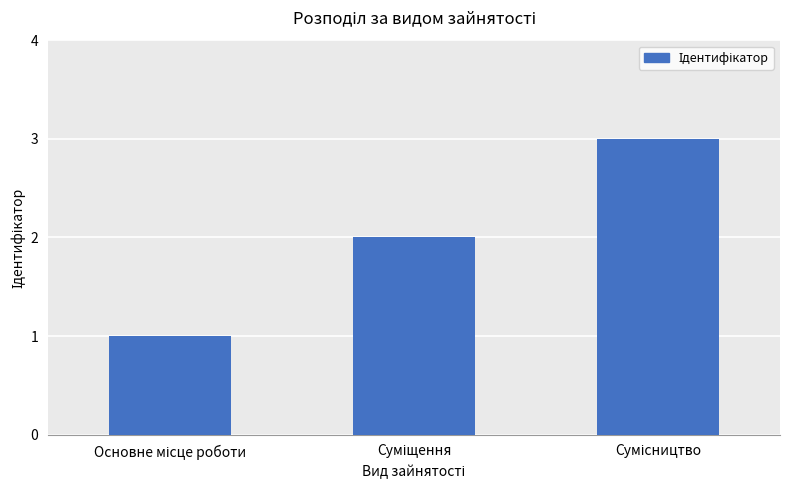

What is the maximum value shown in the chart?

3